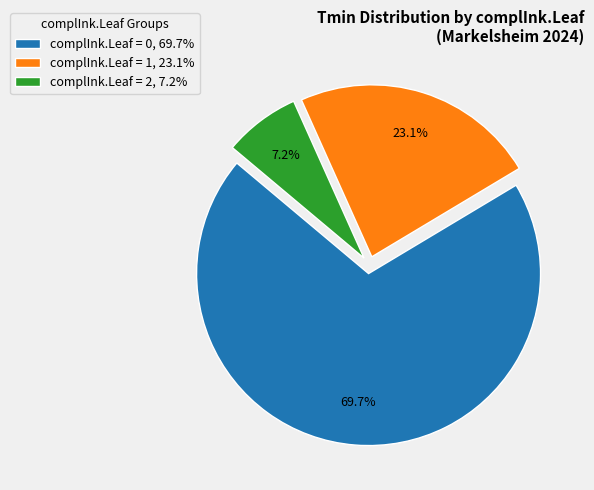

Which category accounts for the majority?

complInk.Leaf = 0, 69.7%